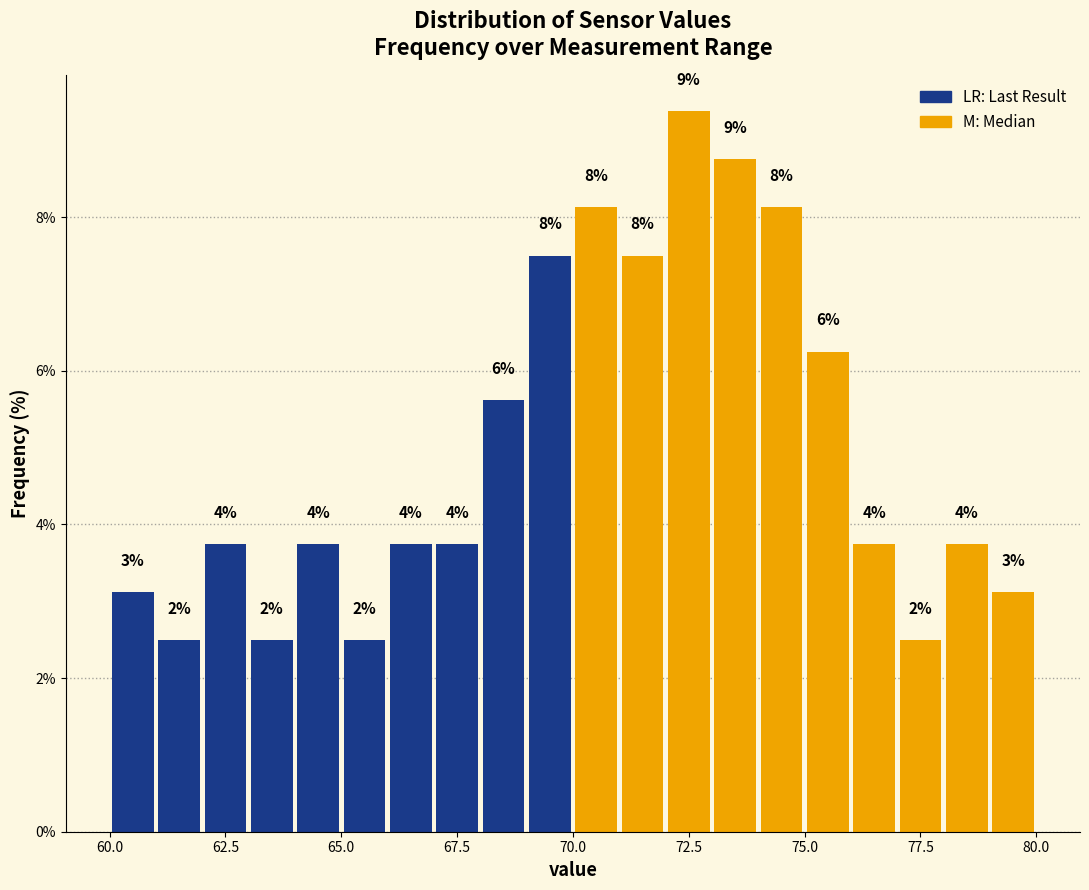

Around what value on the x-axis is the tallest bar? Give the approximate position of its centre, as read against the axis.

72.5